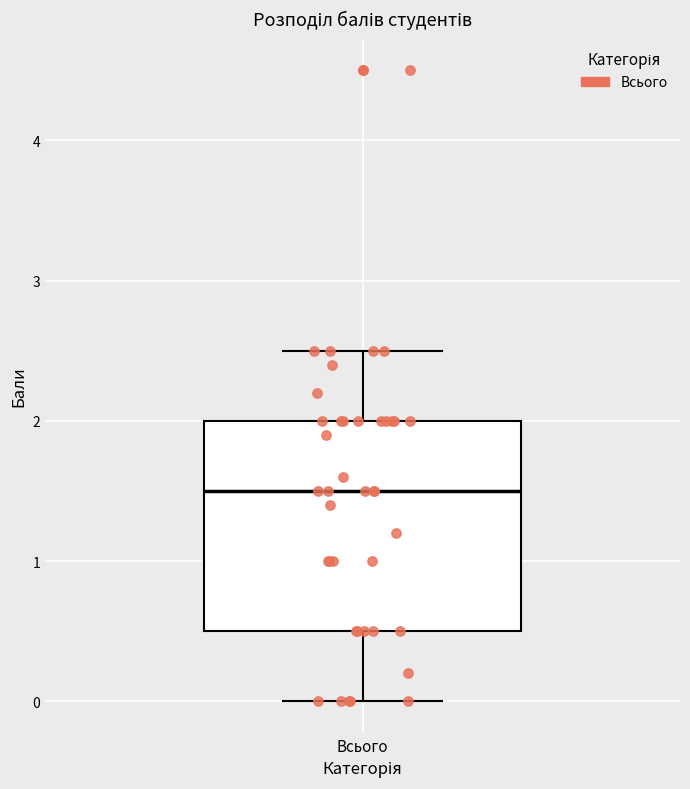

Transcribe this box plot: give where the median line is, the range the box spans, and where the two whiskers end, as read against the y-axis. The values are not printed on the chart, so give them approximately, as read against the axis.

median 1.5, box 0.5 to 2.0, whiskers 0.0 to 2.5